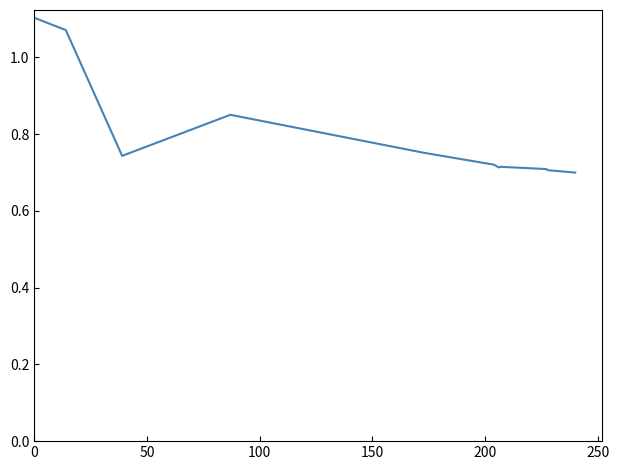

What is the difference between the maximum and minimum values?

0.4